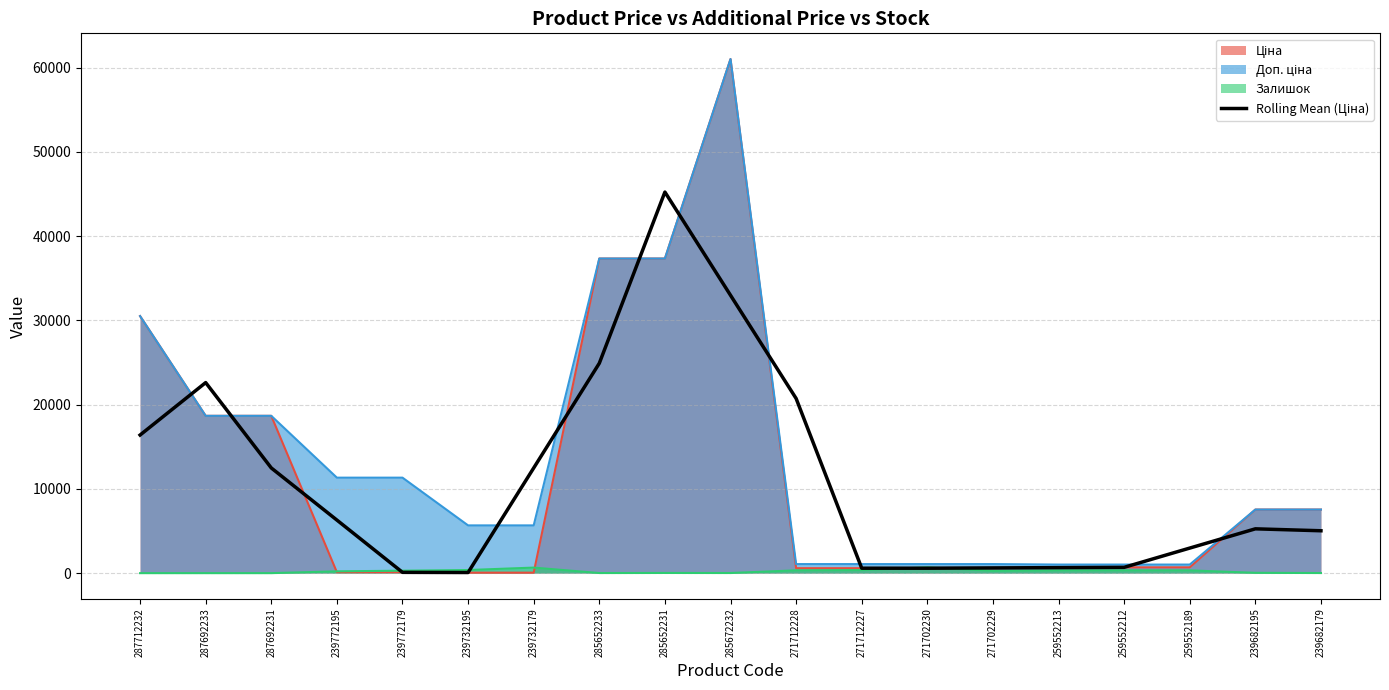

How many points are higher than both their immediate neighbors (excluding endpoints)?

3